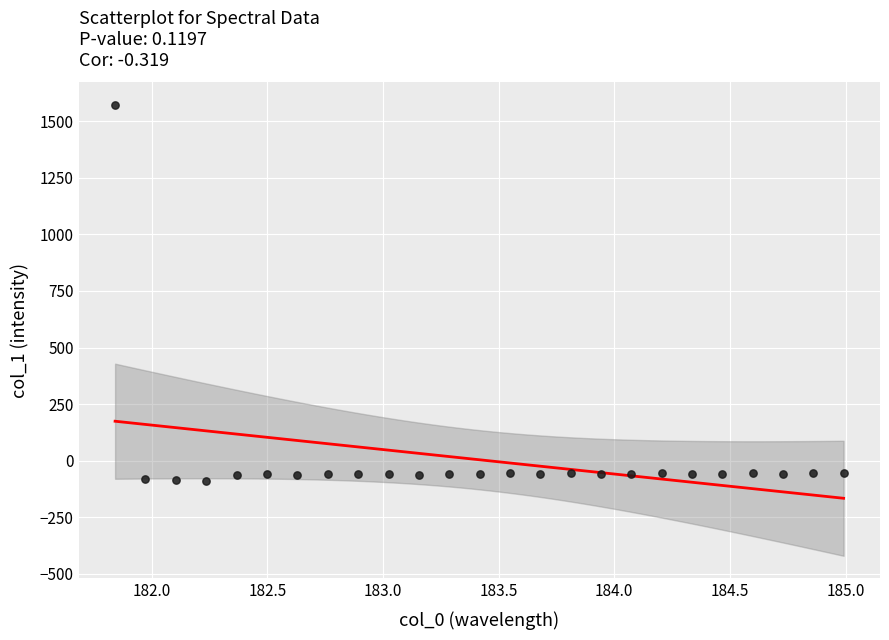

What is the range of X values (max minus min)?

3.1